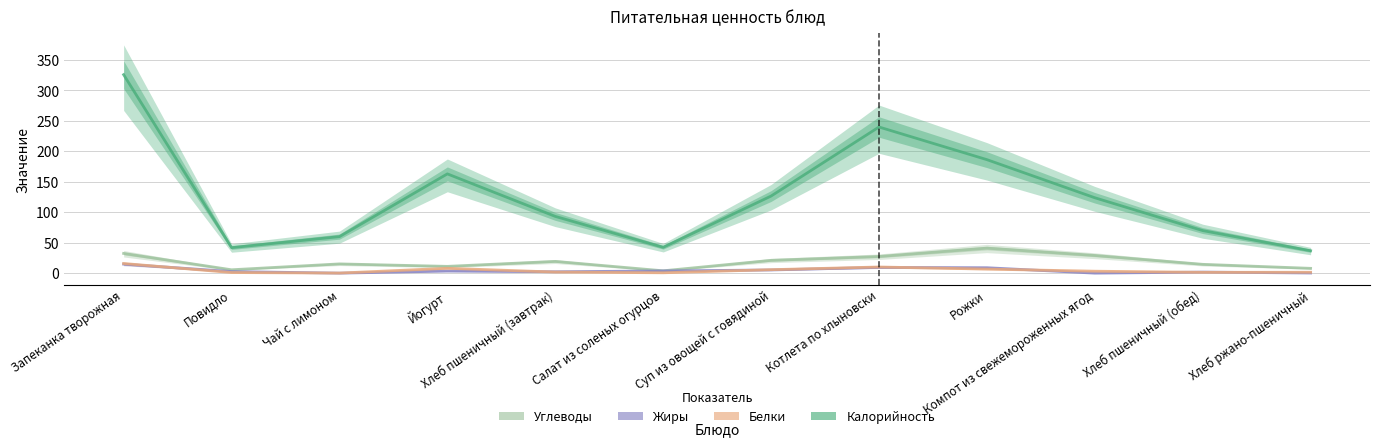

What is the sum of the Углеводы values at Хлеб ржано-пшеничный and Запеканка творожная?

40.3